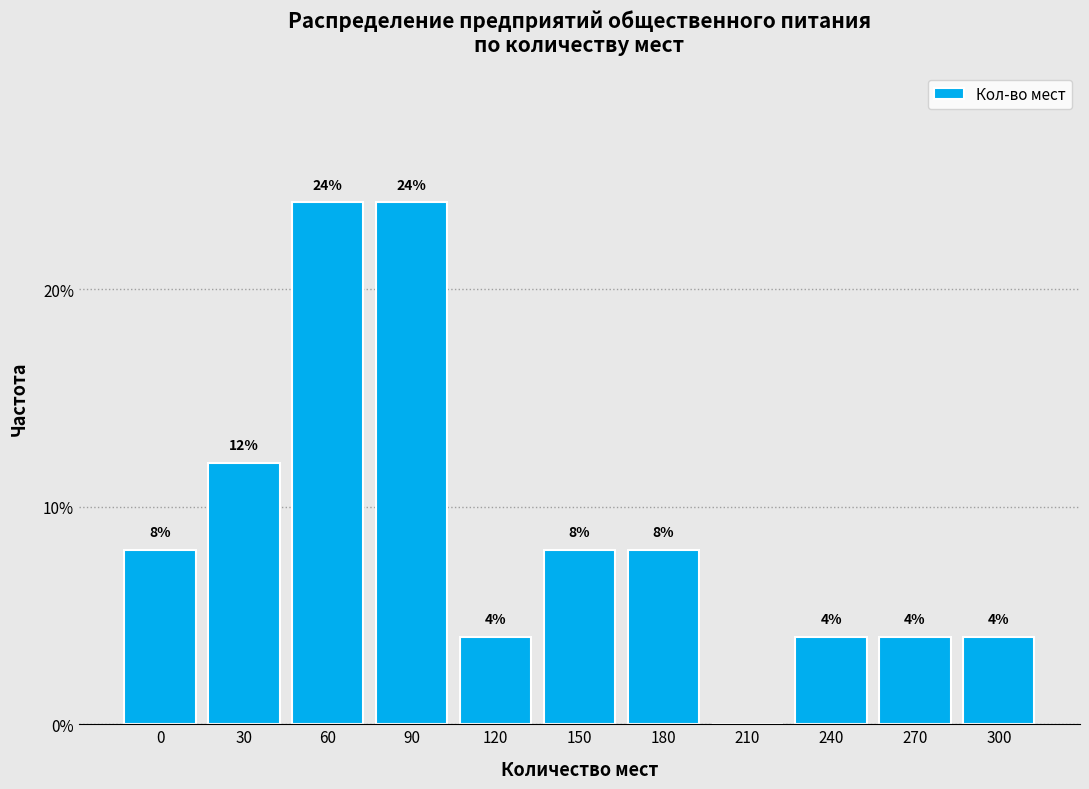

Reading right to left, what are all the values shown in this chart?

300=4	270=4	240=4	210=0	180=8	150=8	120=4	90=24	60=24	30=12	0=8